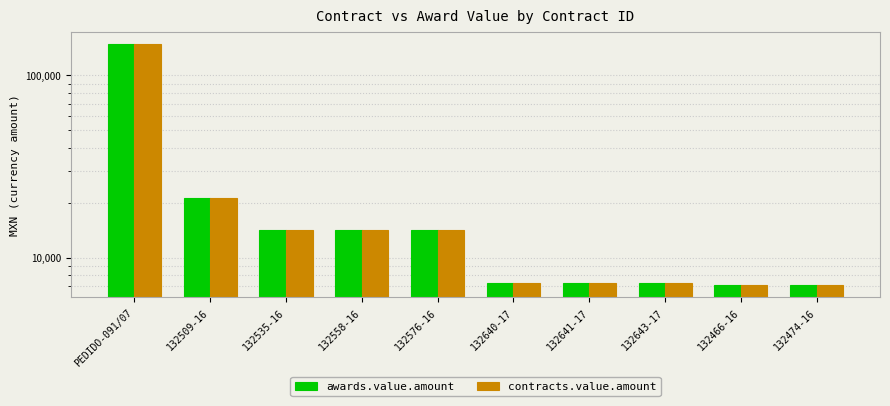

How many bars are there in each group?

2